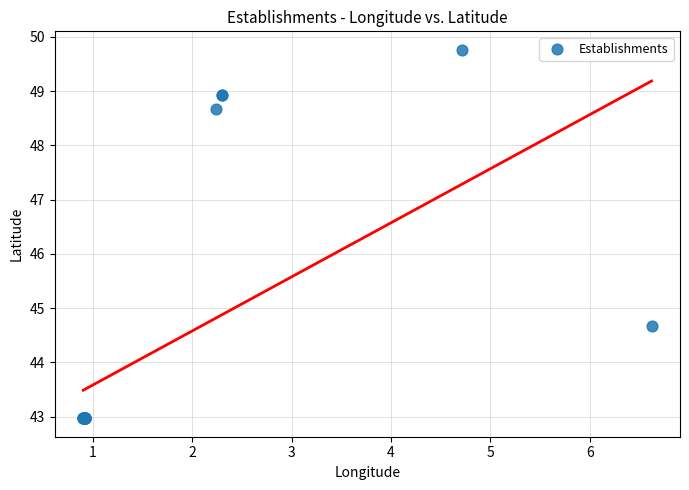

What Y value in the scatter plot is closest to 46?

44.7